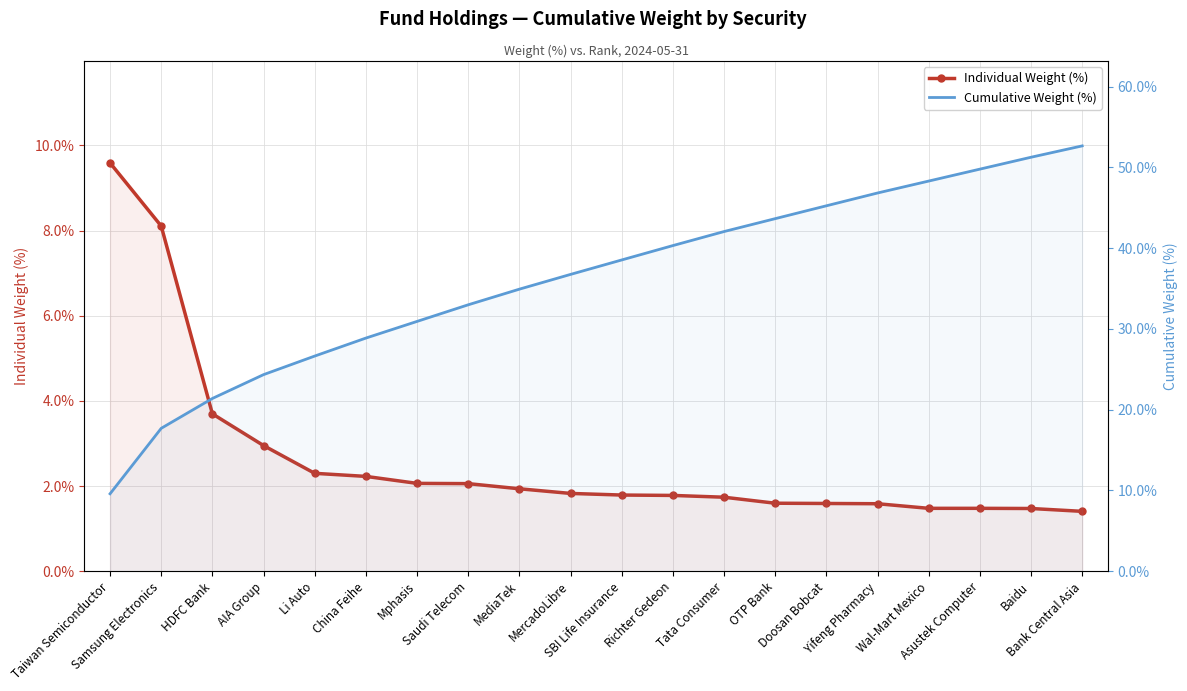

True or false: Individual Weight (%) has a value of 2.5 at Yifeng Pharmacy.

False